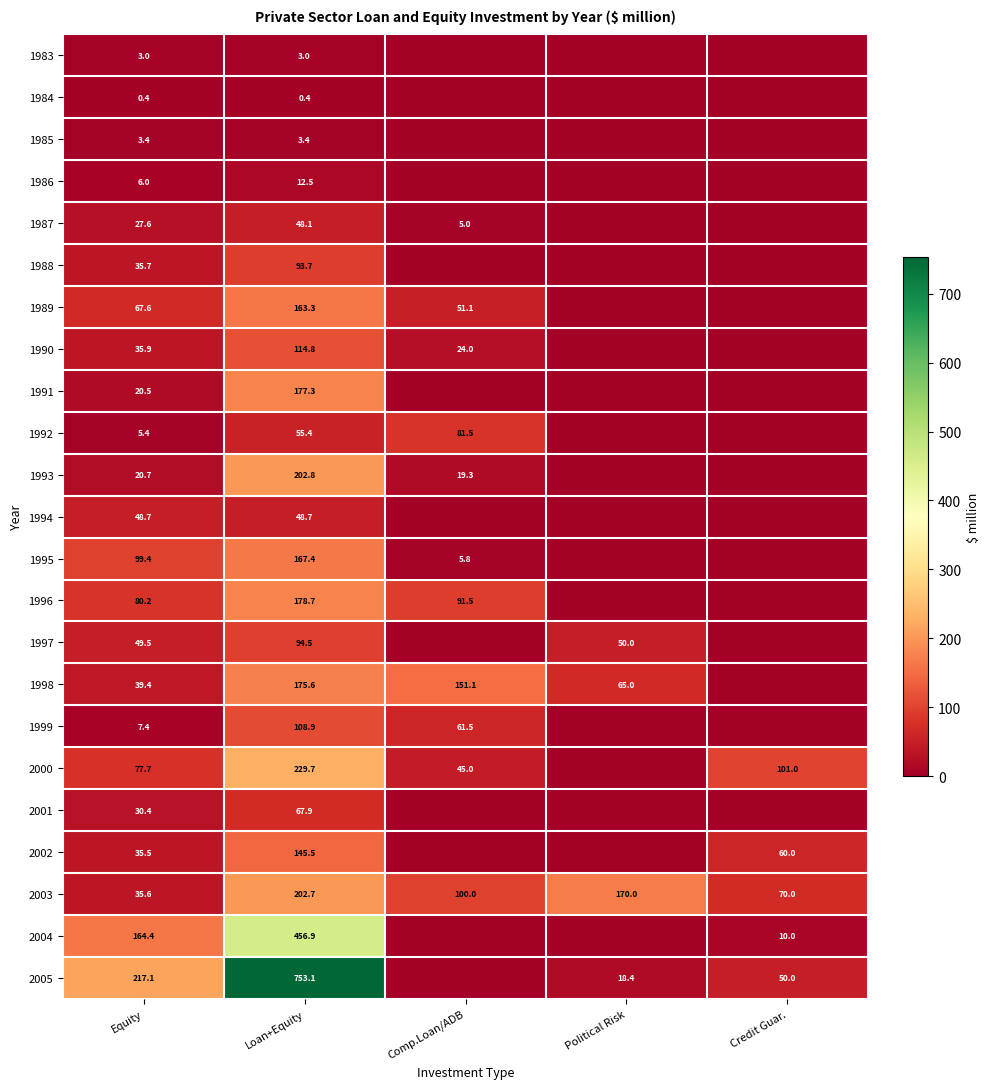

Which category has the highest value in the 2003 series?

Loan+Equity